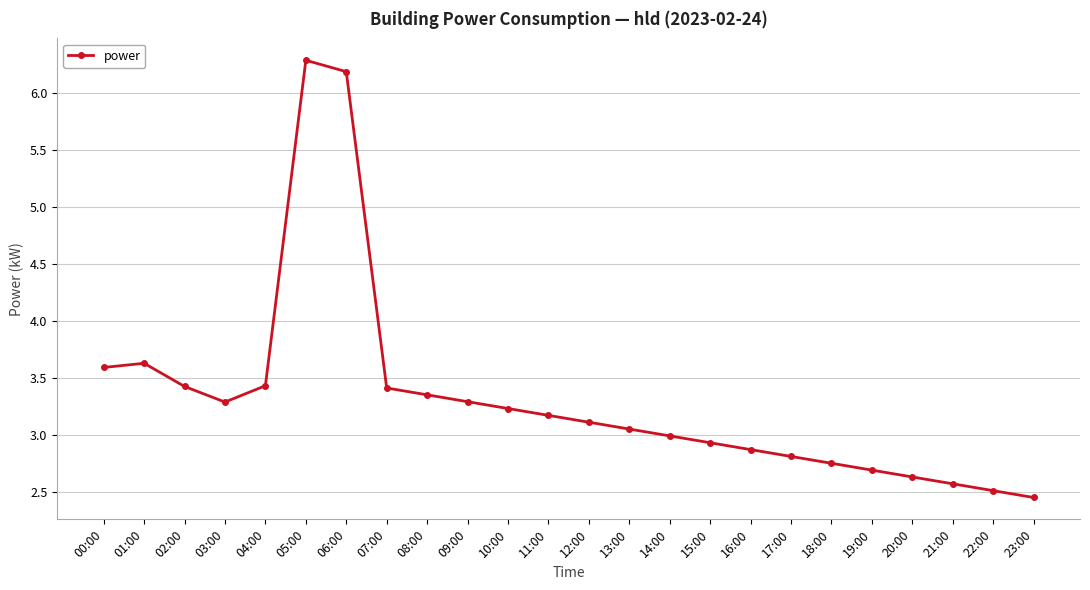

What is the sum of all values?

79.8